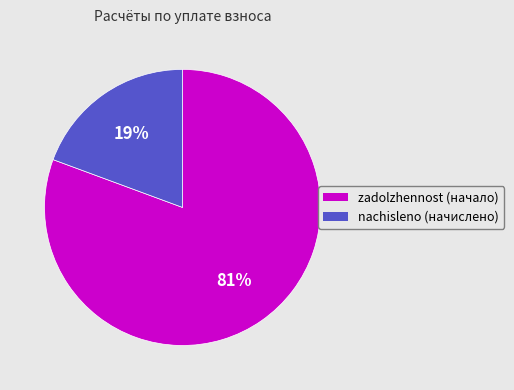

Count the number of slices in the pie.

2